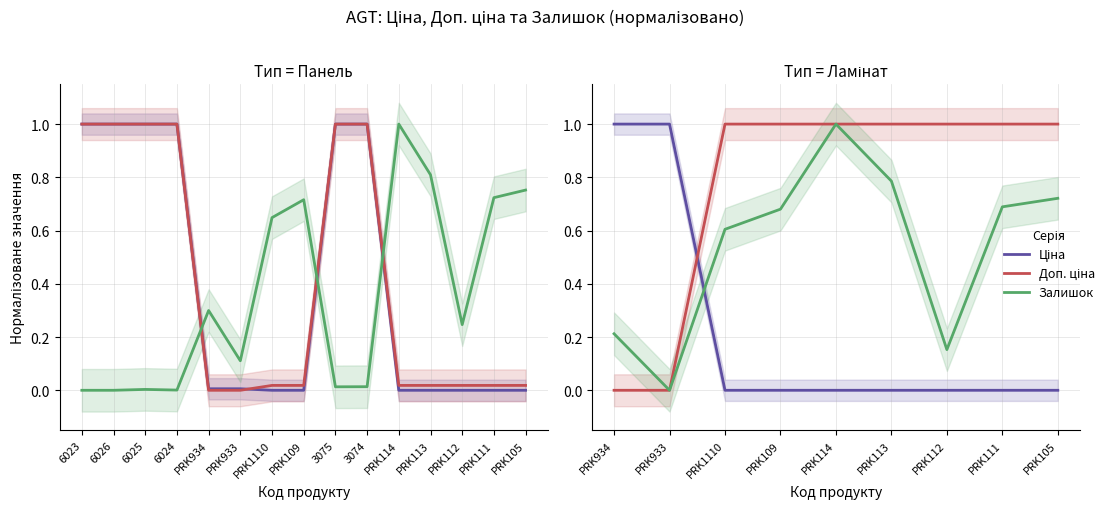

At how many categories does at least one series exceed 0?

9